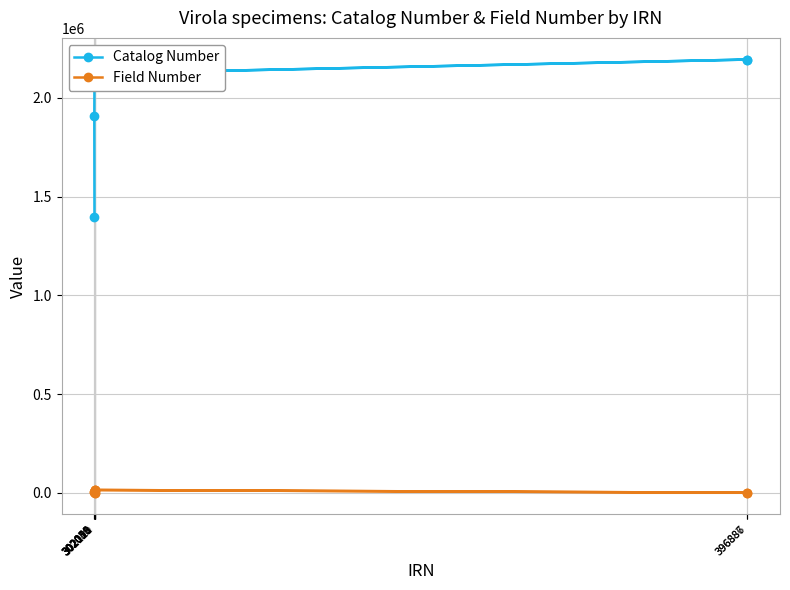

At how many categories does at least one series exceed 1014261?

9